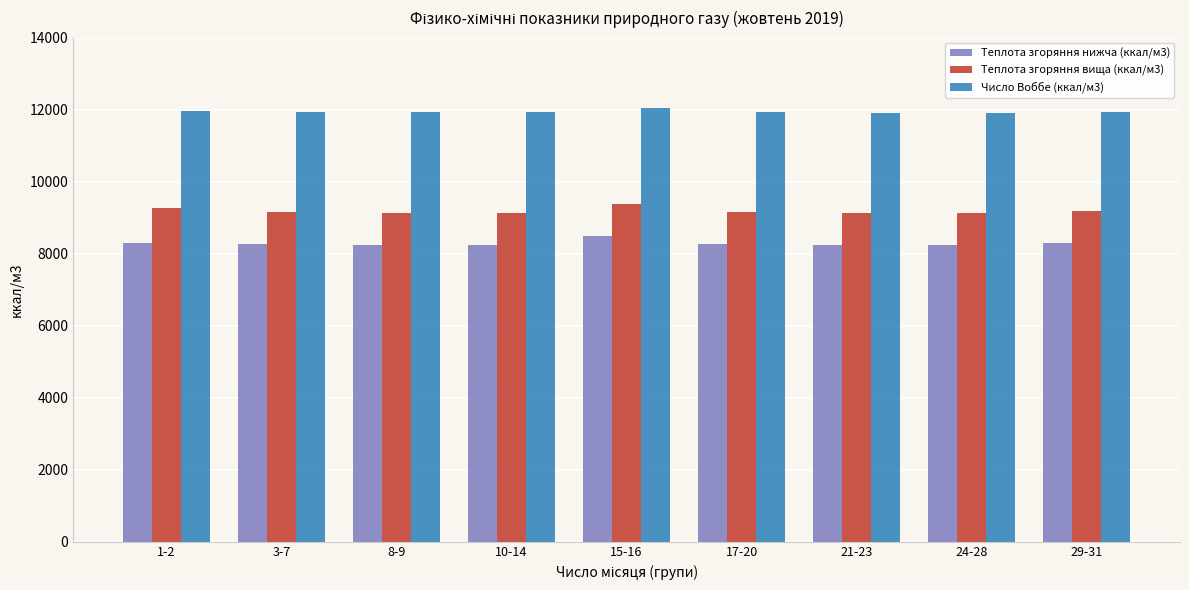

What are all the series names shown in the legend?

Теплота згоряння нижча (ккал/м3), Теплота згоряння вища (ккал/м3), Число Воббе (ккал/м3)